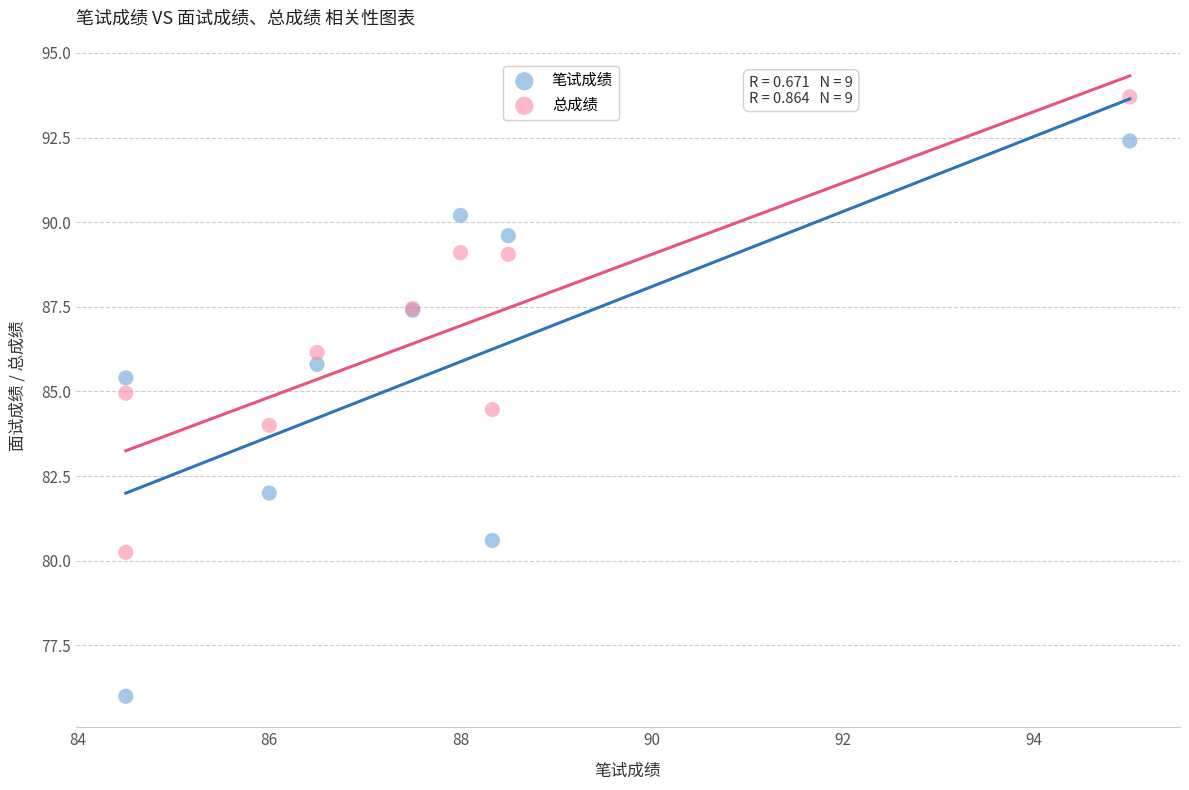

Which series has the largest Y range (max minus min)?

笔试成绩